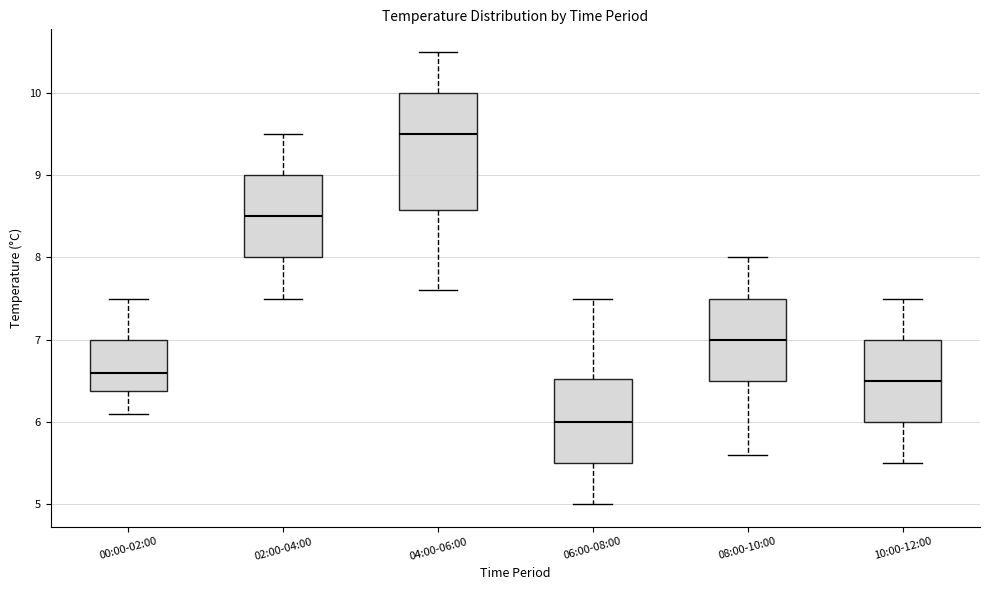

Reading left to right, transcribe this box plot: for each box, give where its median line is, the range the box spans, and where its two whiskers end, as read against the y-axis. The values are not printed on the chart, so give them approximately, as read against the axis.

00:00-02:00: median 6.6, box 6.4 to 7.0, whiskers 6.1 to 7.5
02:00-04:00: median 8.5, box 8.0 to 9.0, whiskers 7.5 to 9.5
04:00-06:00: median 9.5, box 8.6 to 10.0, whiskers 7.6 to 10.5
06:00-08:00: median 6.0, box 5.5 to 6.5, whiskers 5.0 to 7.5
08:00-10:00: median 7.0, box 6.5 to 7.5, whiskers 5.6 to 8.0
10:00-12:00: median 6.5, box 6.0 to 7.0, whiskers 5.5 to 7.5